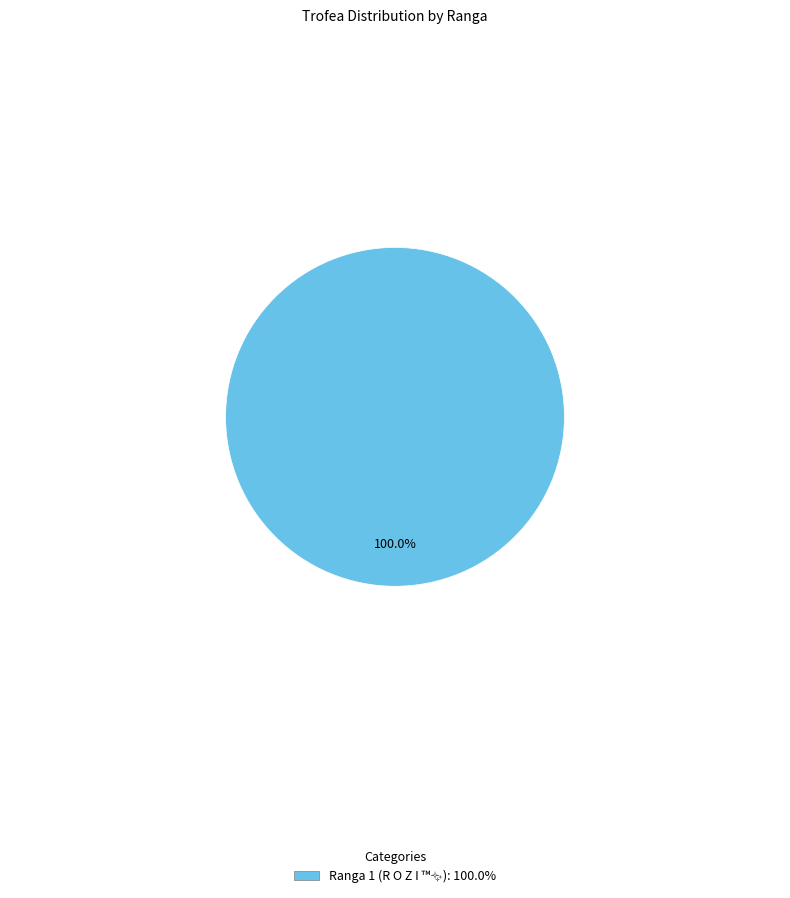

Is there a majority slice in this chart?

Yes